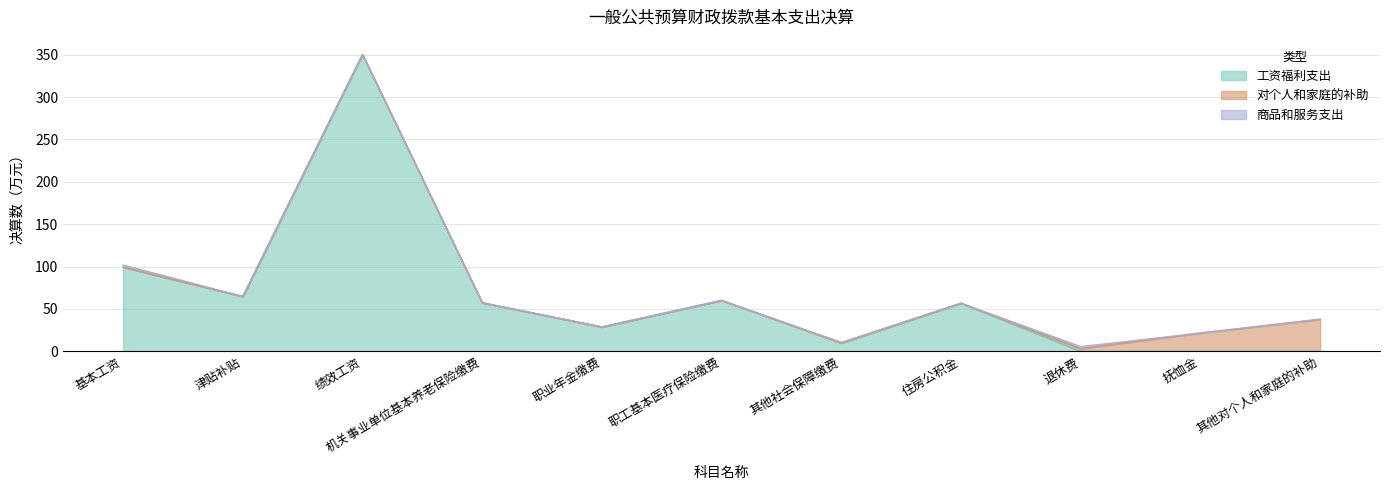

What is the difference between the maximum and minimum values in the 商品和服务支出 series?

2.6